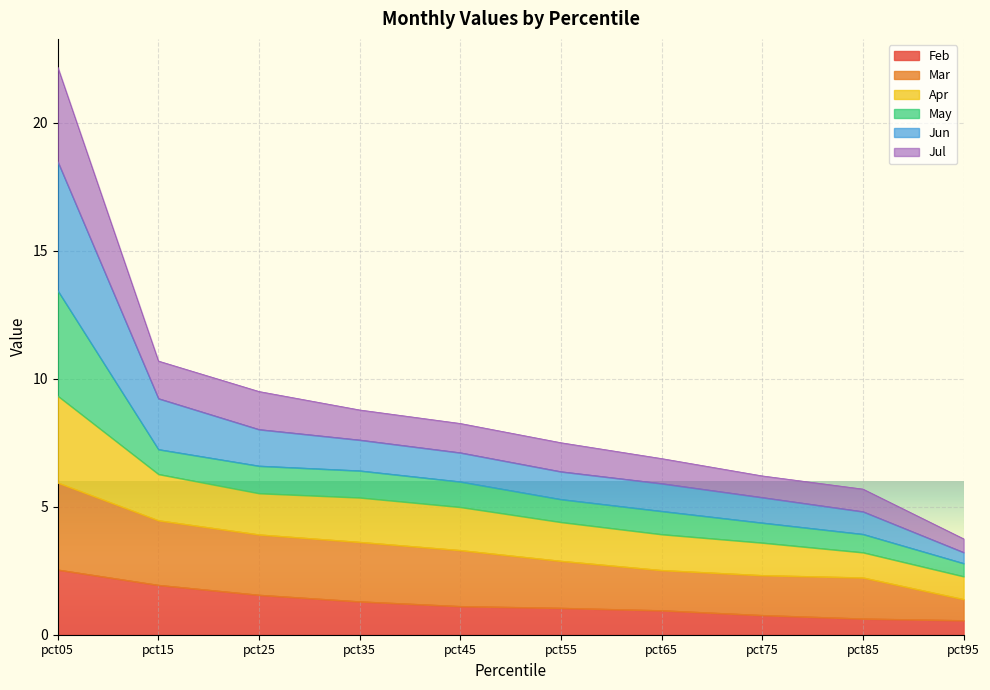

Between pct05 and pct85, which series saw the biggest shift?

Jun